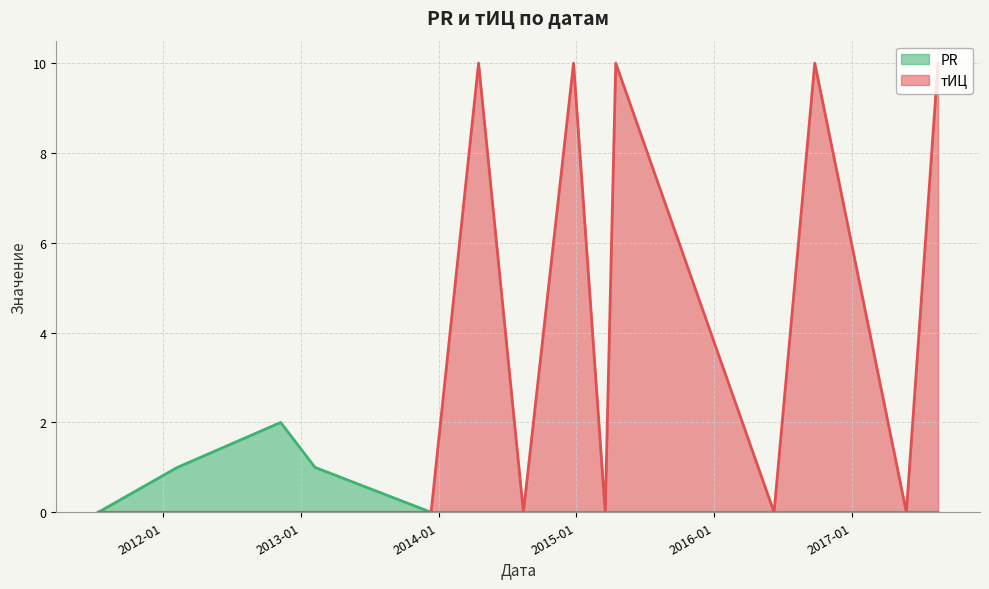

Is it true that тИЦ equals -4 at 2012-11-08?

False